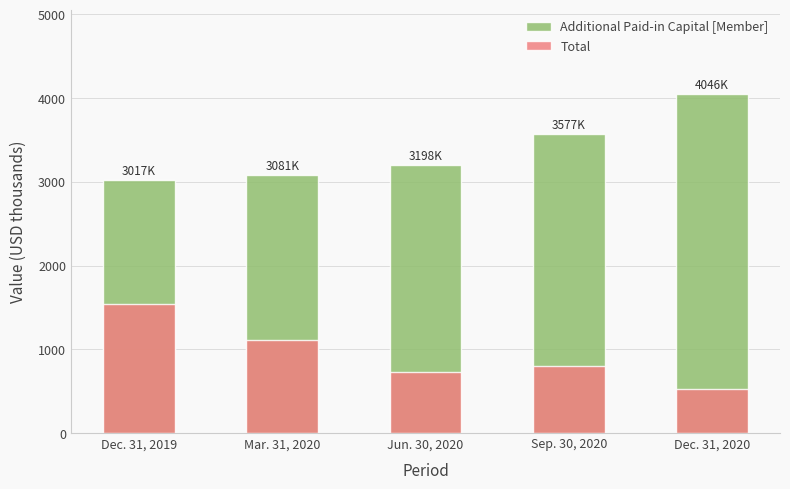

What is the label of the 1st bar from the right?

Dec. 31, 2020